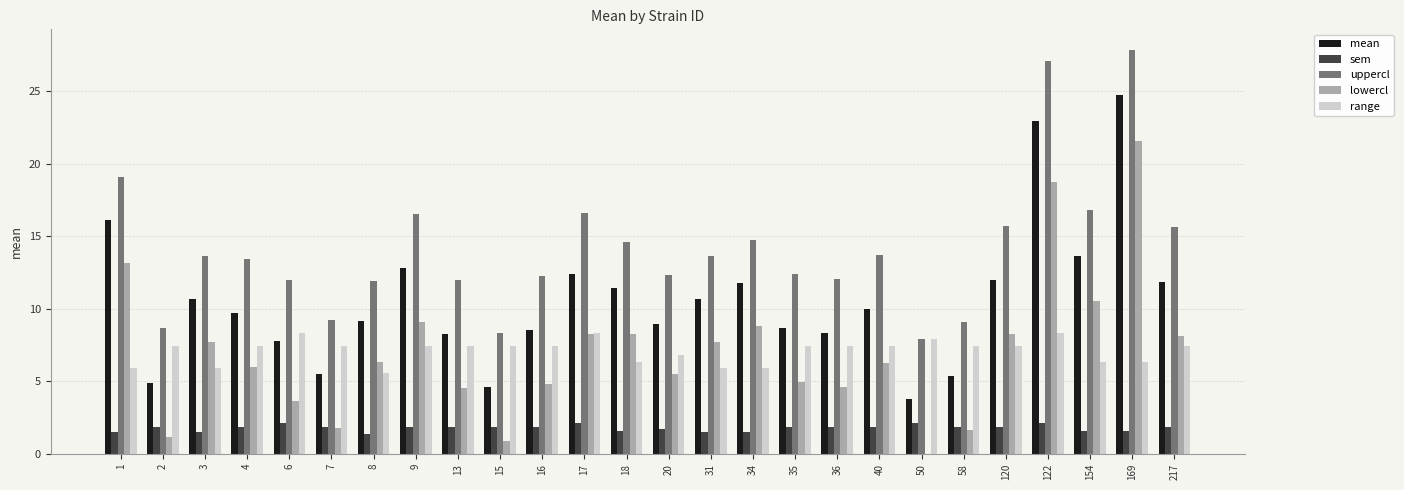

At which category is the sum across all series the highest?

169